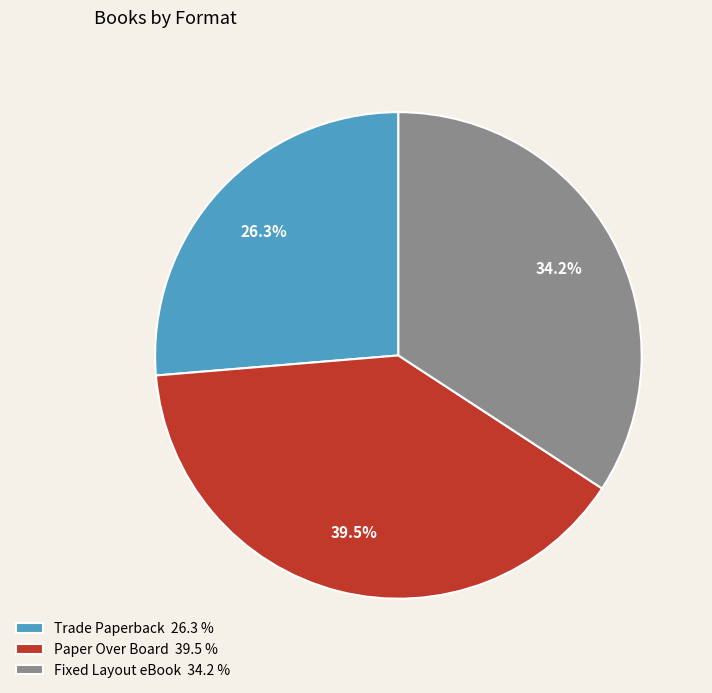

What percentage do Trade Paperback and Fixed Layout eBook together represent?

60.5%